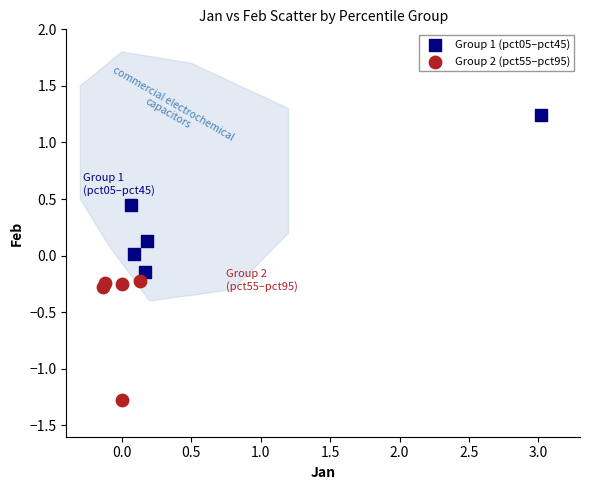

Which series reaches the minimum Y coordinate?

Group 2 (pct55–pct95)